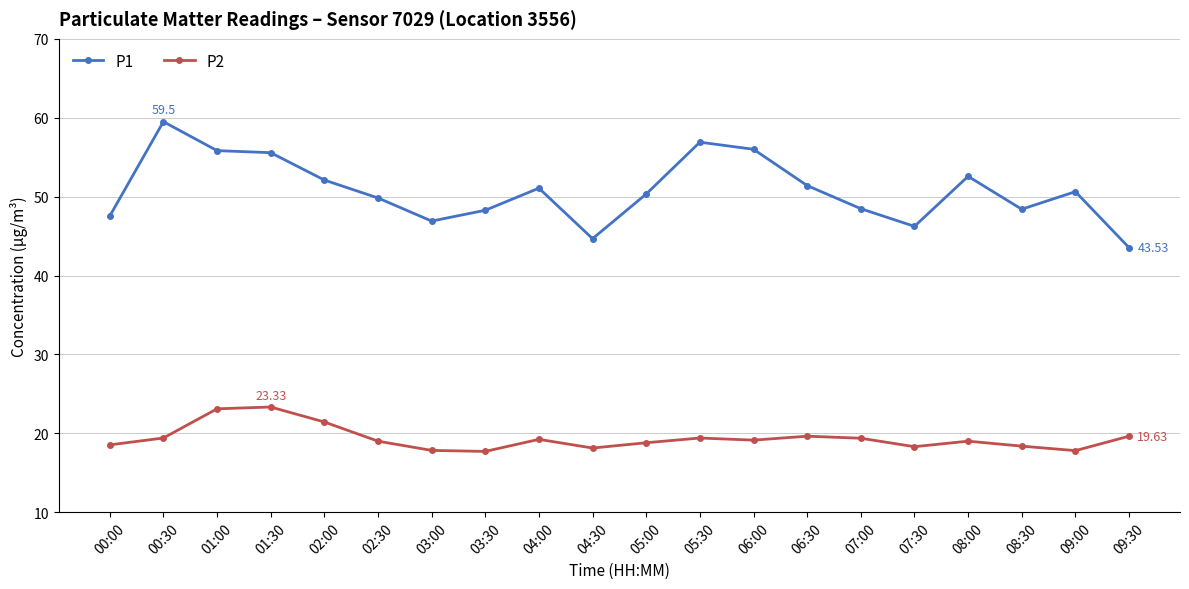

At 06:00, list the series in order from largest to smallest.

P1, P2